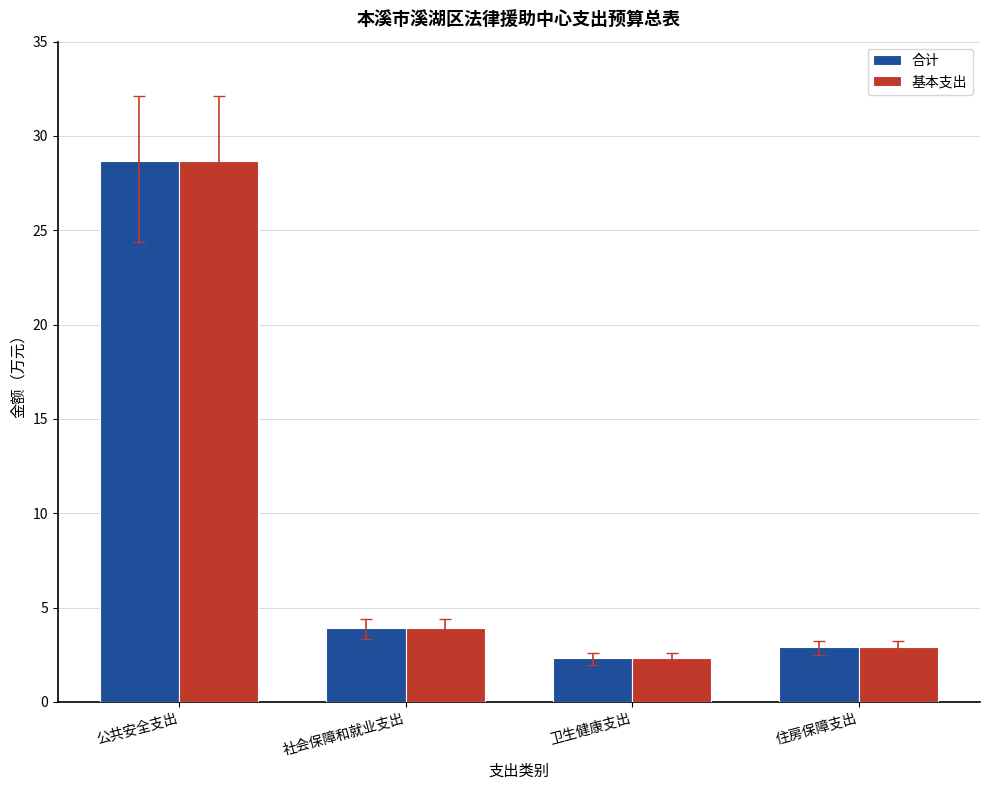

What is the greatest value displayed?

28.7